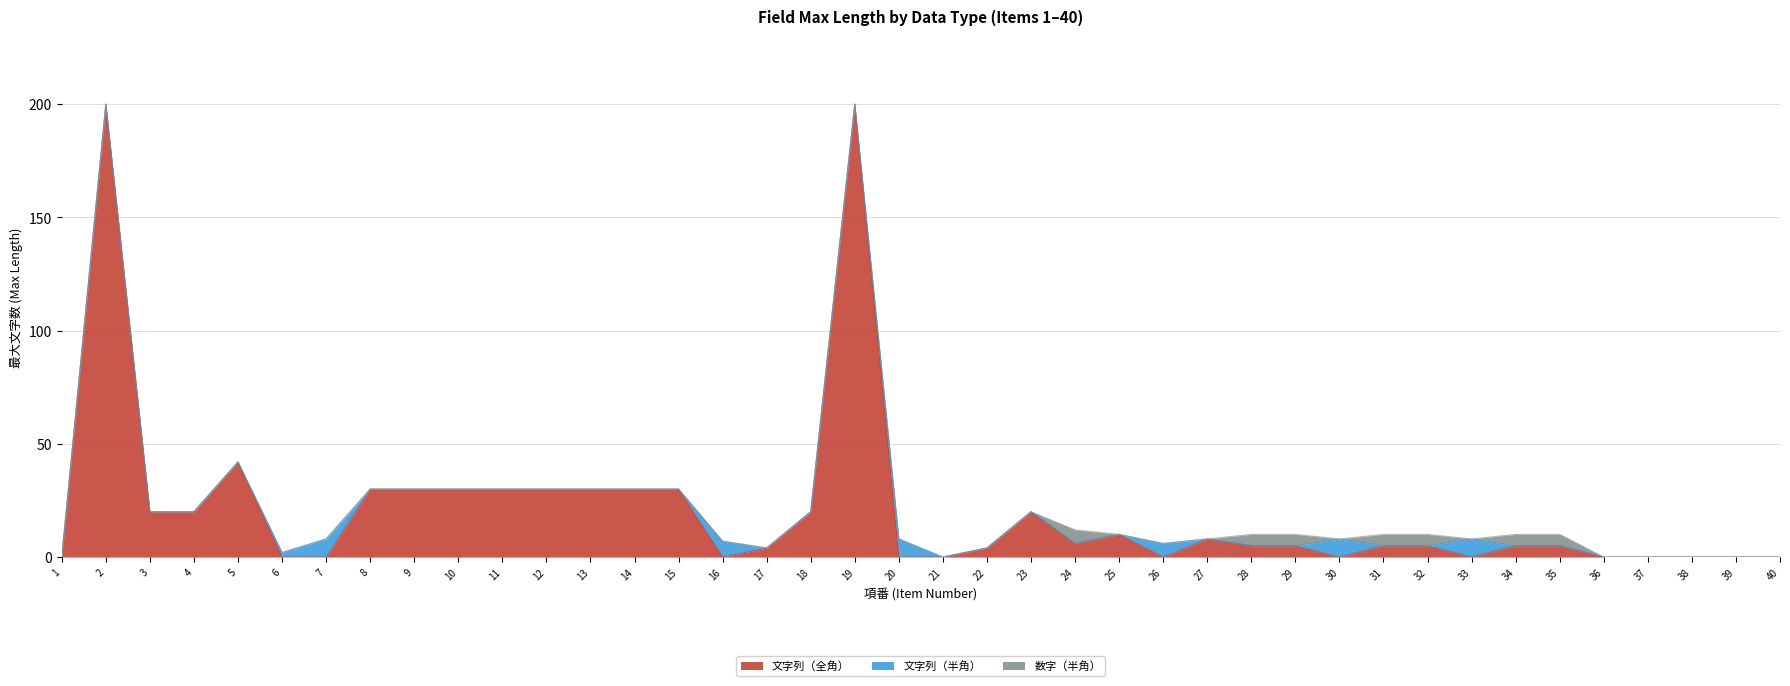

True or false: 数字（半角） and 文字列（全角） intersect in this chart.

False